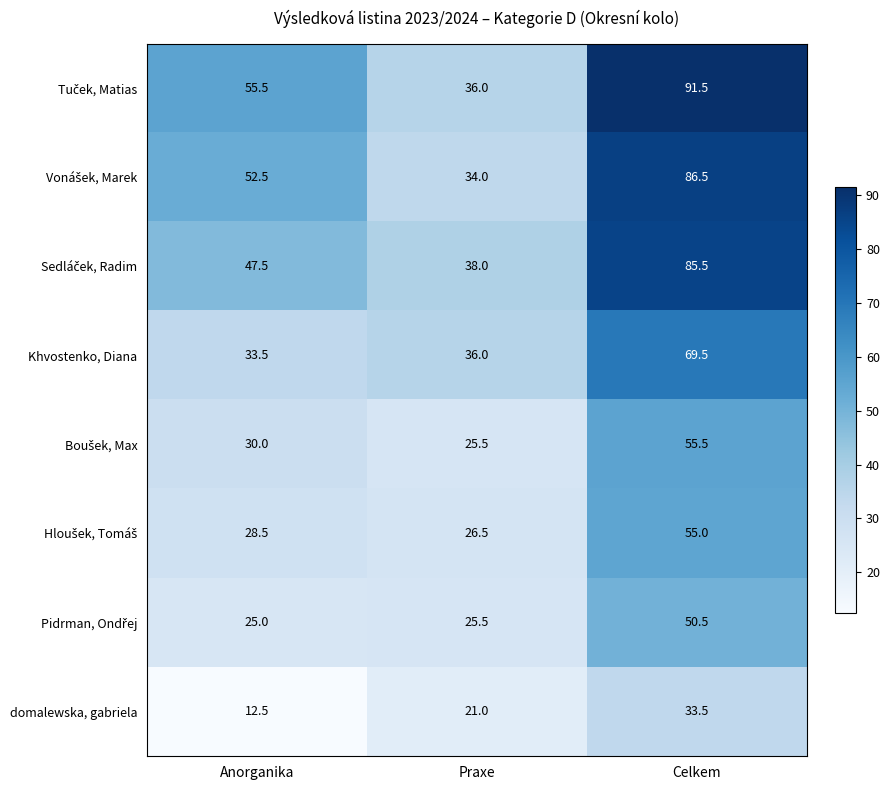

What is the minimum value shown in the chart?

12.5